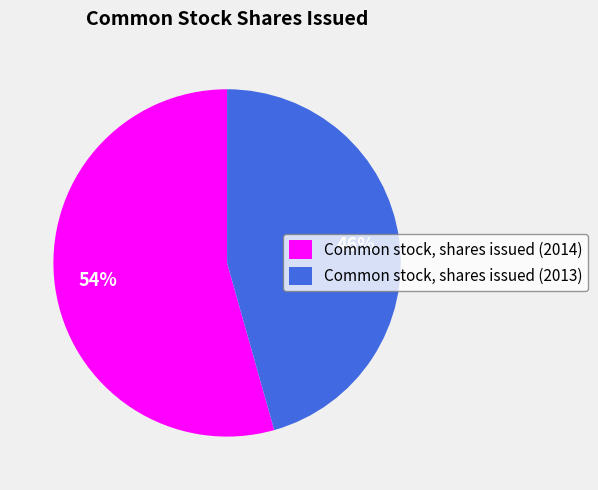

Rank the categories by value from lowest to highest.

Common stock, shares issued (2013), Common stock, shares issued (2014)